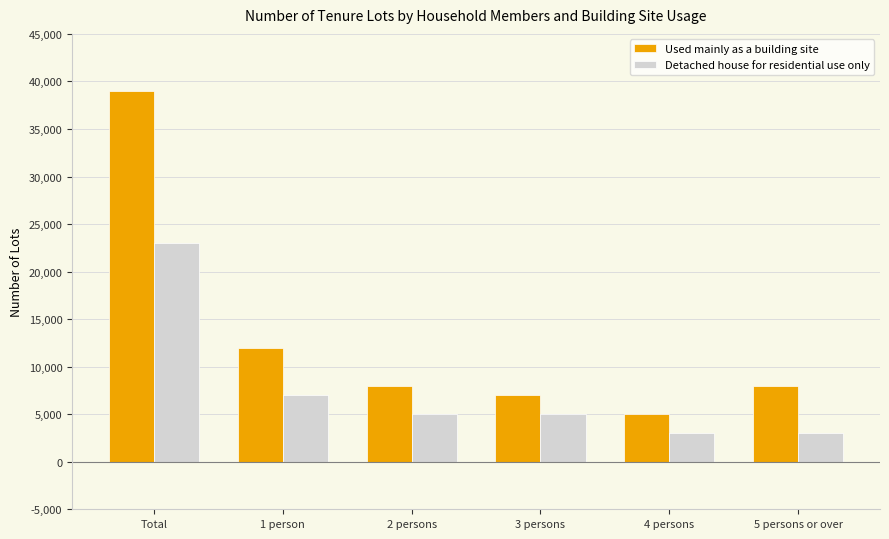

Which series has the largest range (max minus min)?

Used mainly as a building site